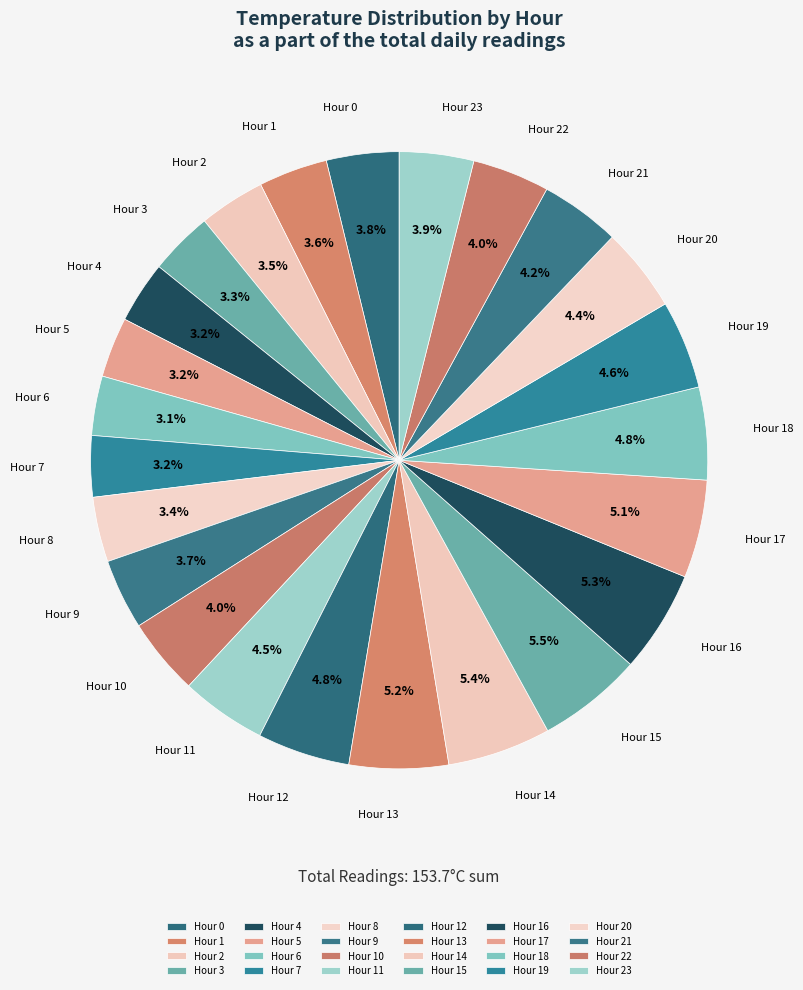

To the nearest percent, what is the combined percentage of Hour 3 and Hour 23?

7%